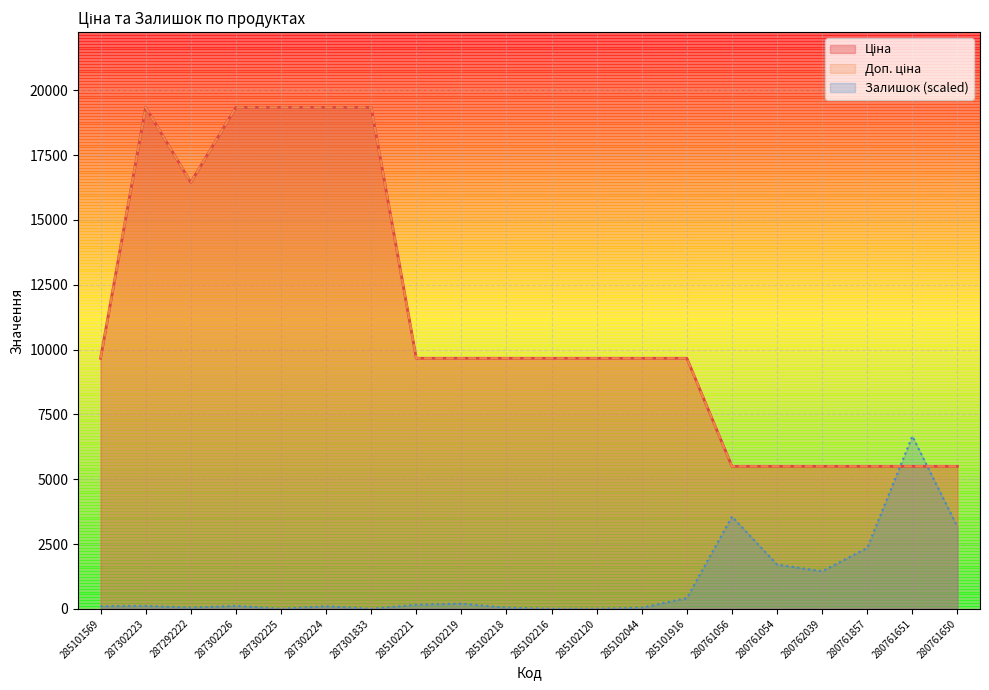

At which label does Доп. ціна reach its minimum?

280761056